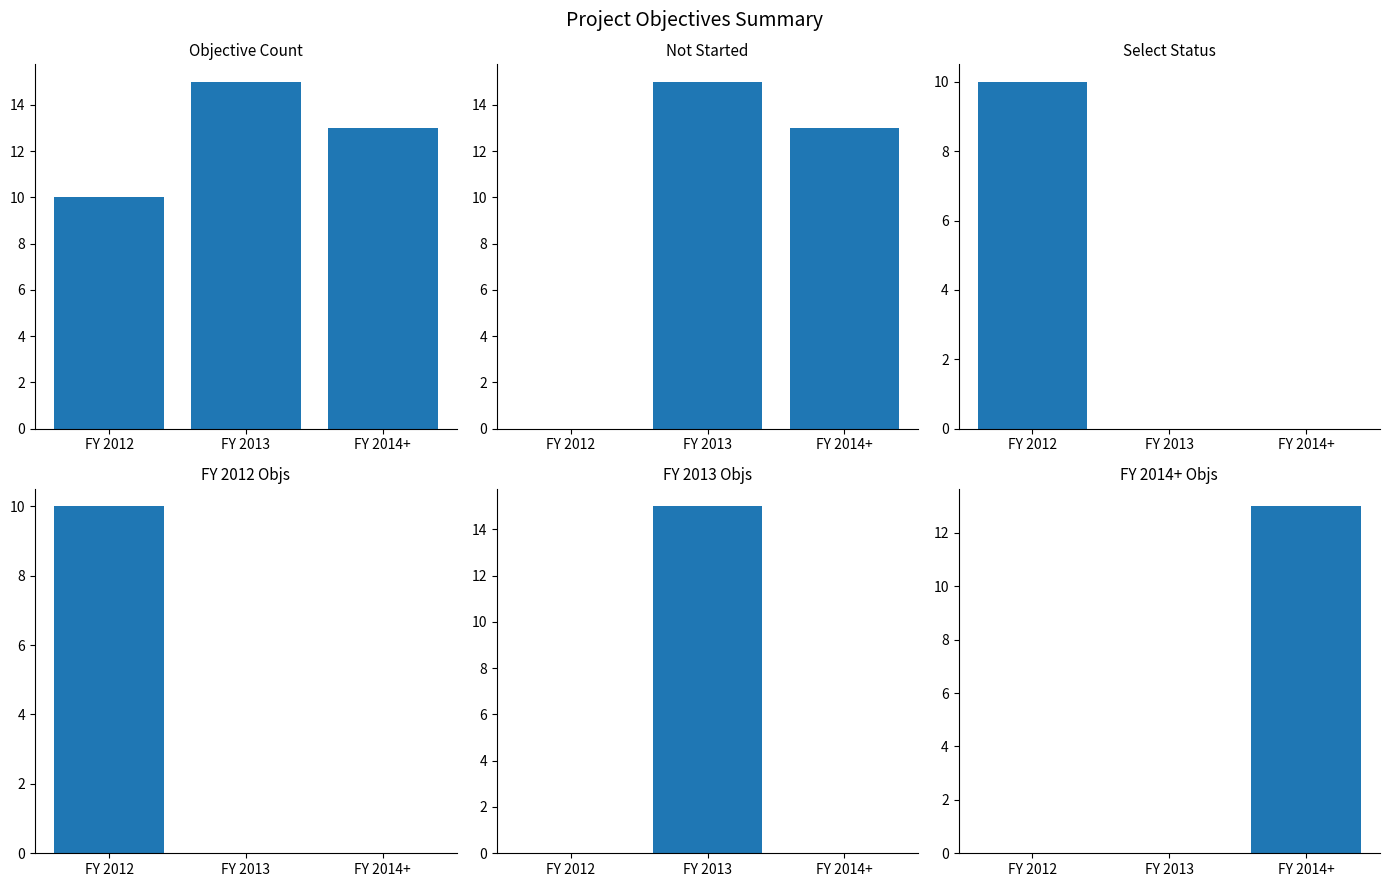

At which label is Not Started closest to 7?

FY 2014+